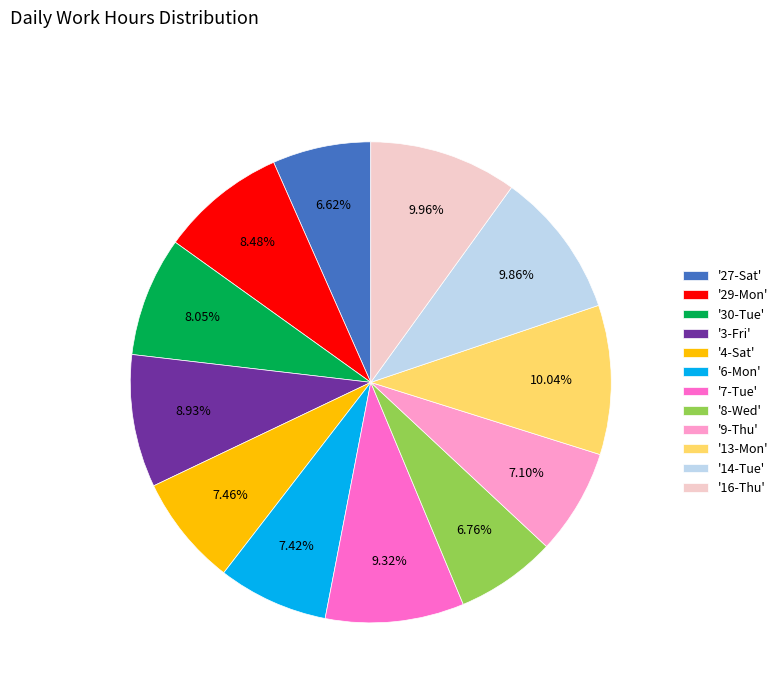

Which has a higher value, '13-Mon' or '3-Fri'?

'13-Mon'